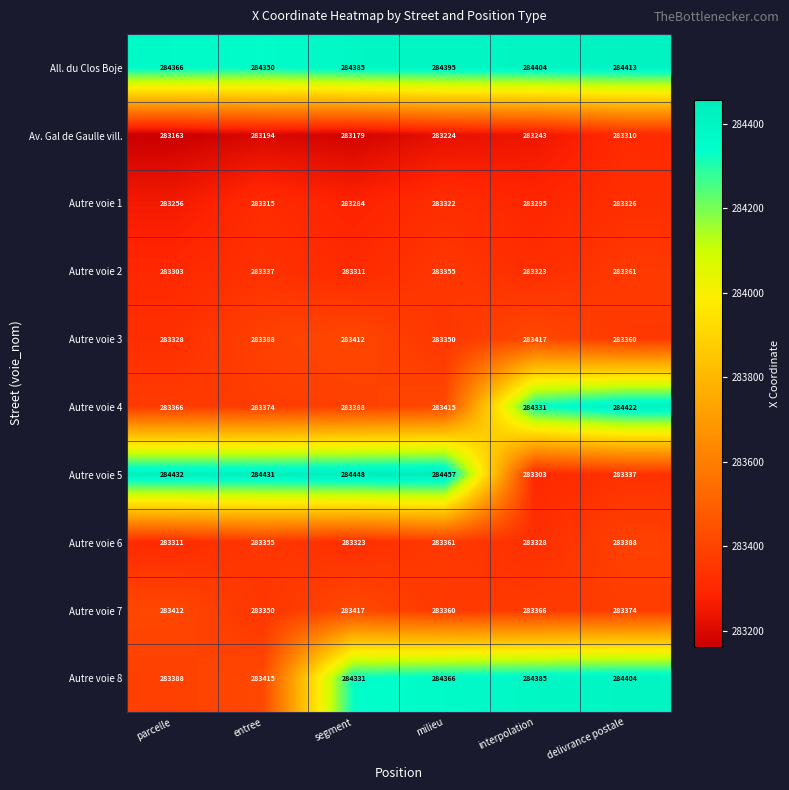

What is the difference between the Autre voie 7 values at parcelle and interpolation?

46